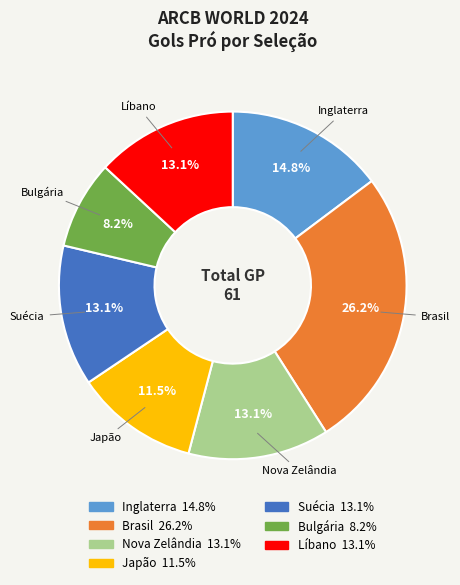

To the nearest percent, what is the average slice percentage?

14%